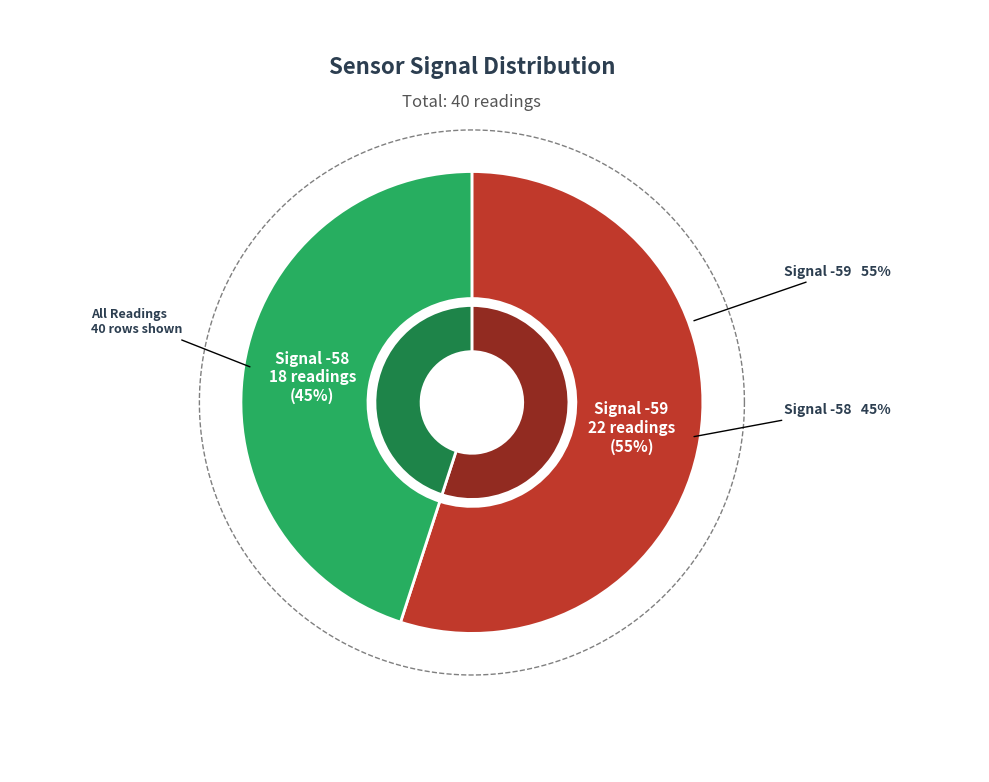

Does -59 account for over 50% of the chart?

No